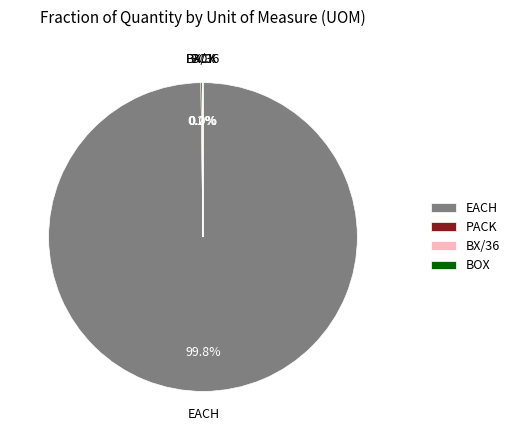

Which category has the biggest portion of the pie?

EACH